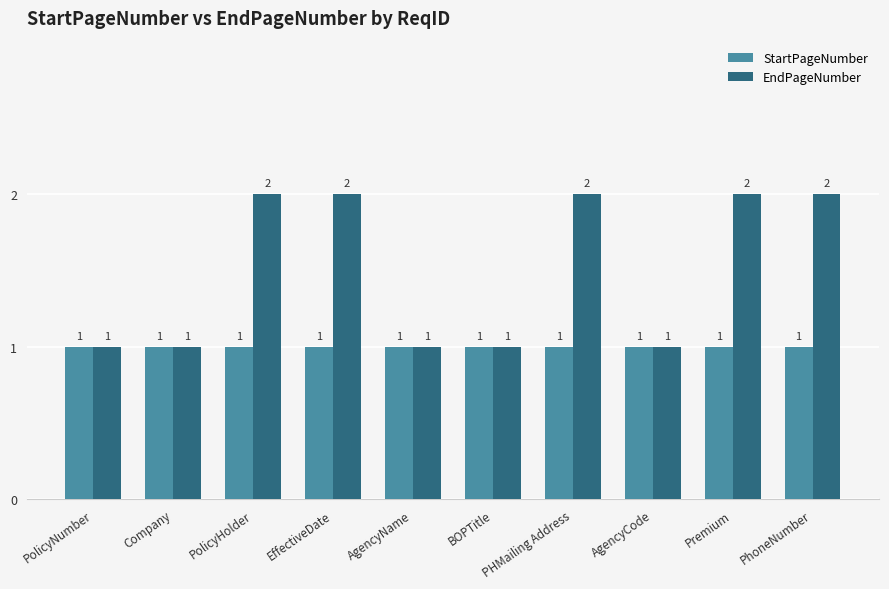

What is the sum of all StartPageNumber values?

10